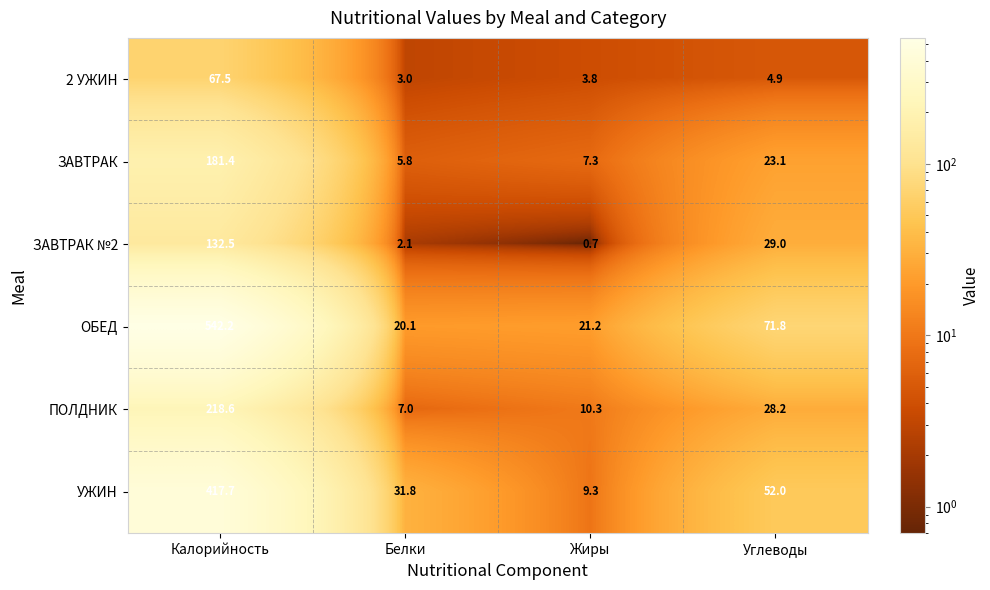

What is the total value across all series at Белки?

69.8